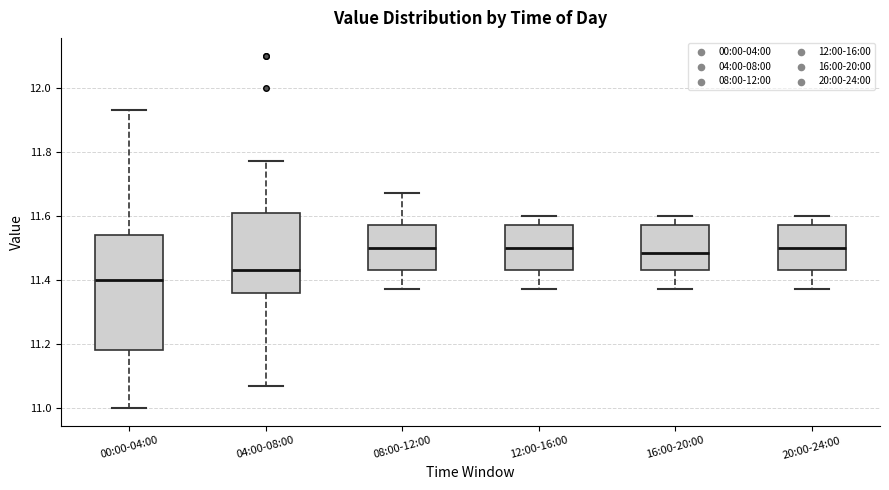

Where does the median line of the box for 04:00-08:00 sit on the y-axis? The values are not printed on the chart, so give them approximately, as read against the axis.

11.44